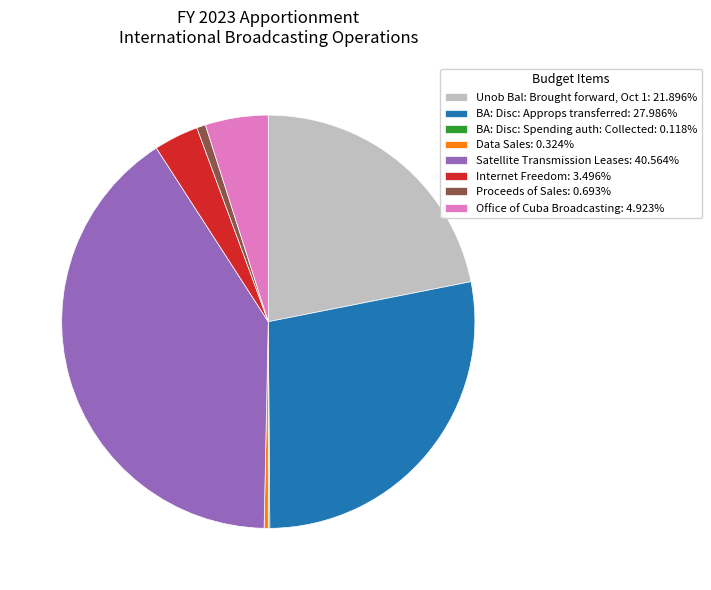

What is the ratio of the value at Satellite Transmission Leases: 40.564% to the value at Office of Cuba Broadcasting: 4.923%?

8.2